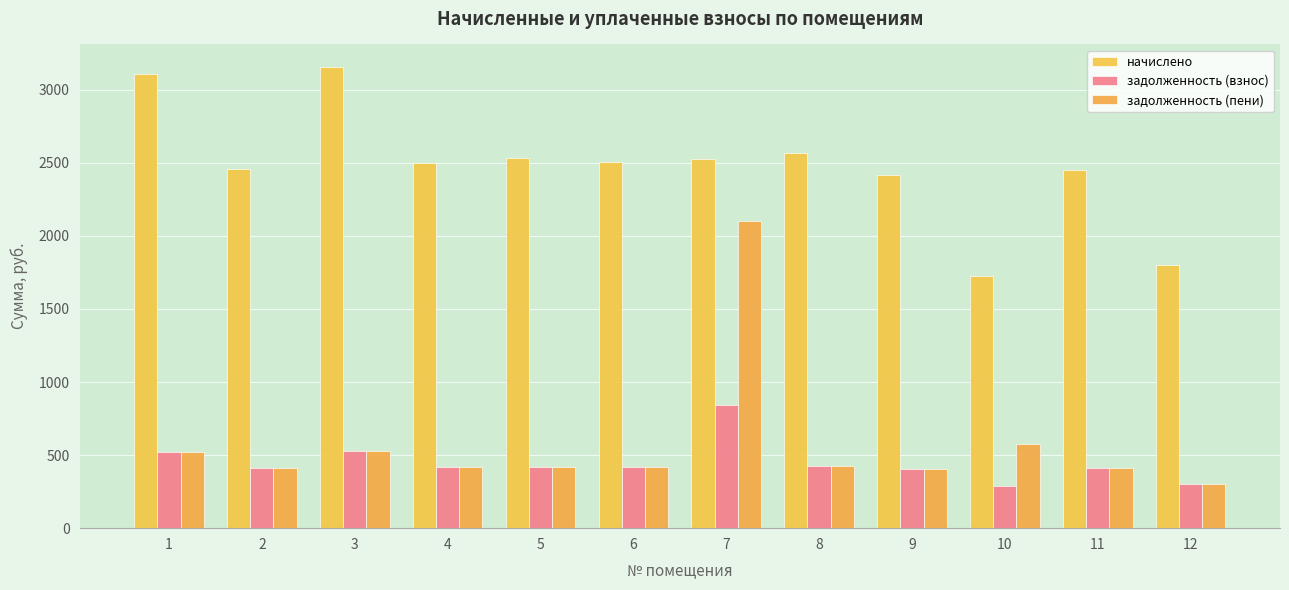

What is the total value across all series at 7?

5468.6